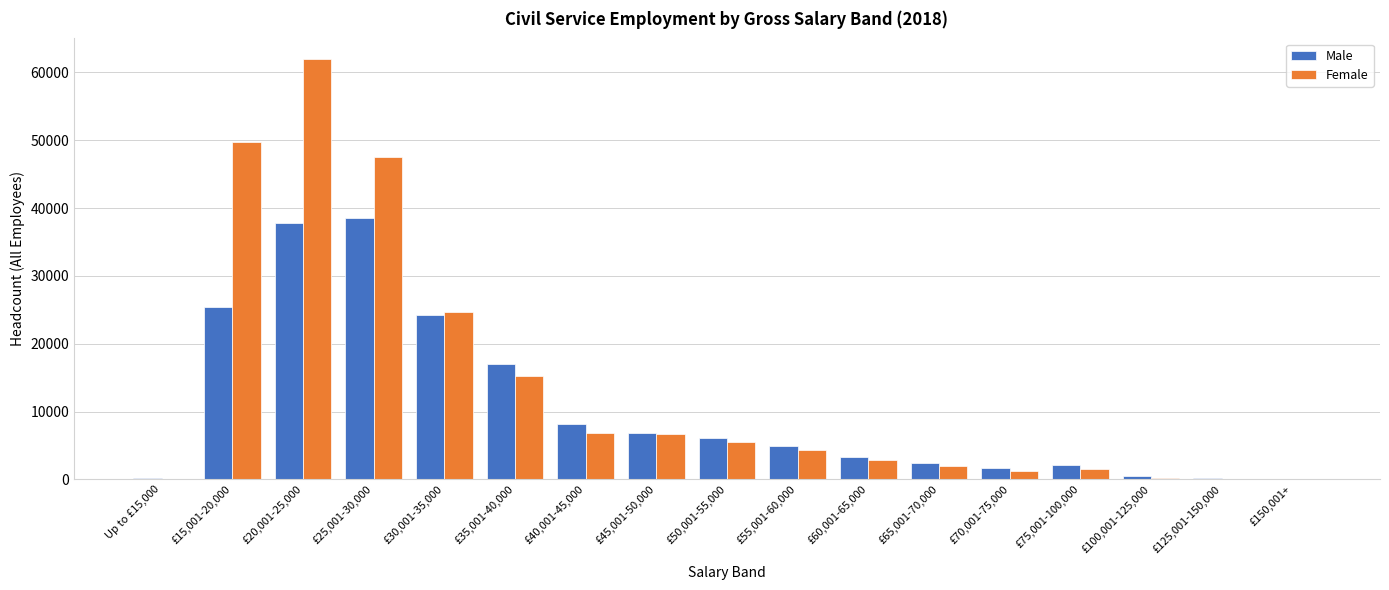

What is the greatest value displayed?

61930